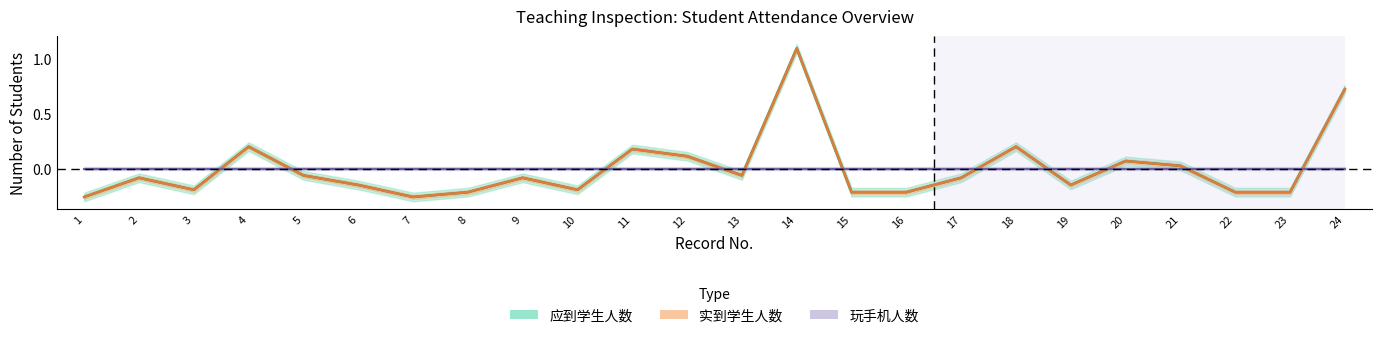

What is the sum of the 实到学生人数 values at 3 and 12?

-0.1